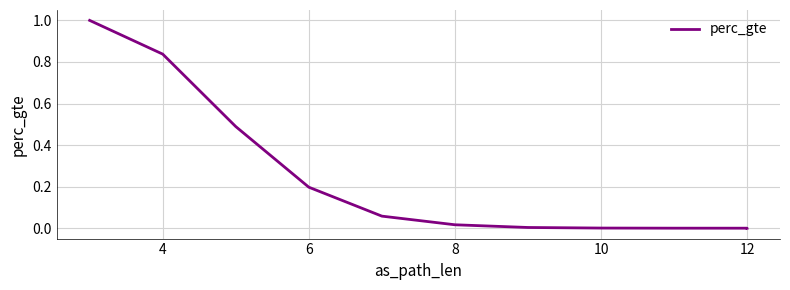

The chart shows a value of 0.8 at 4. True or false?

True